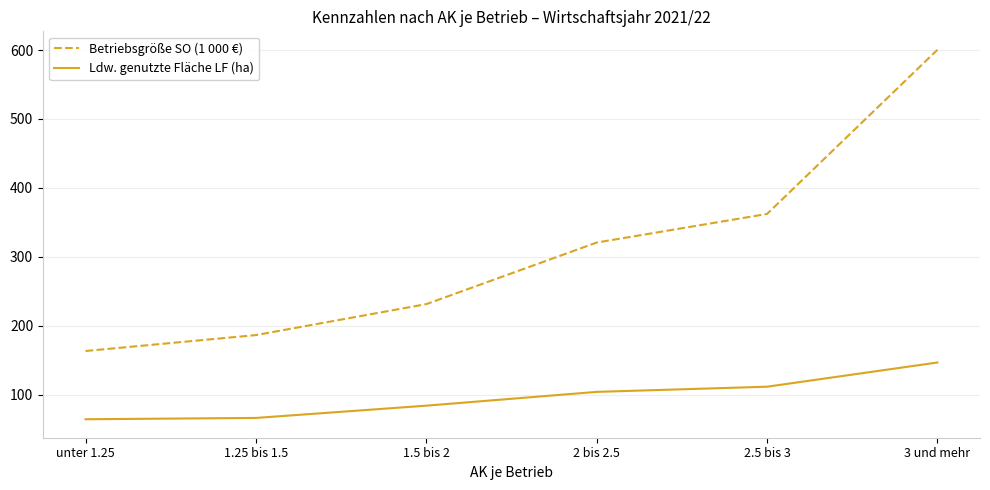

What is the greatest value displayed?

600.3